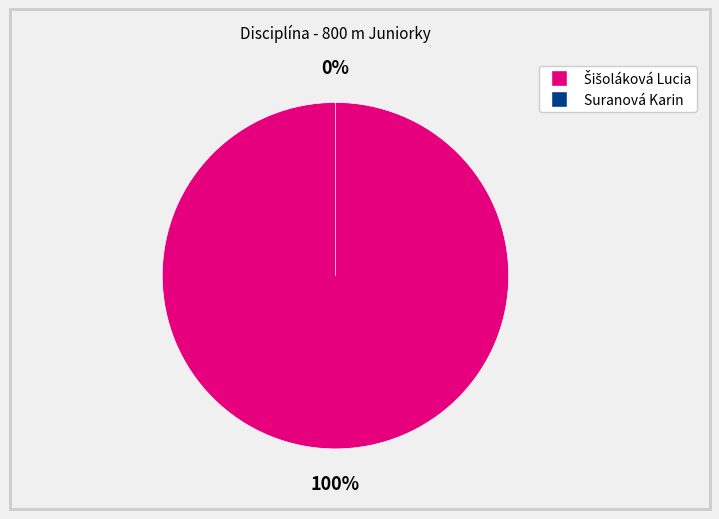

What is the largest slice in the pie chart?

Šišoláková Lucia